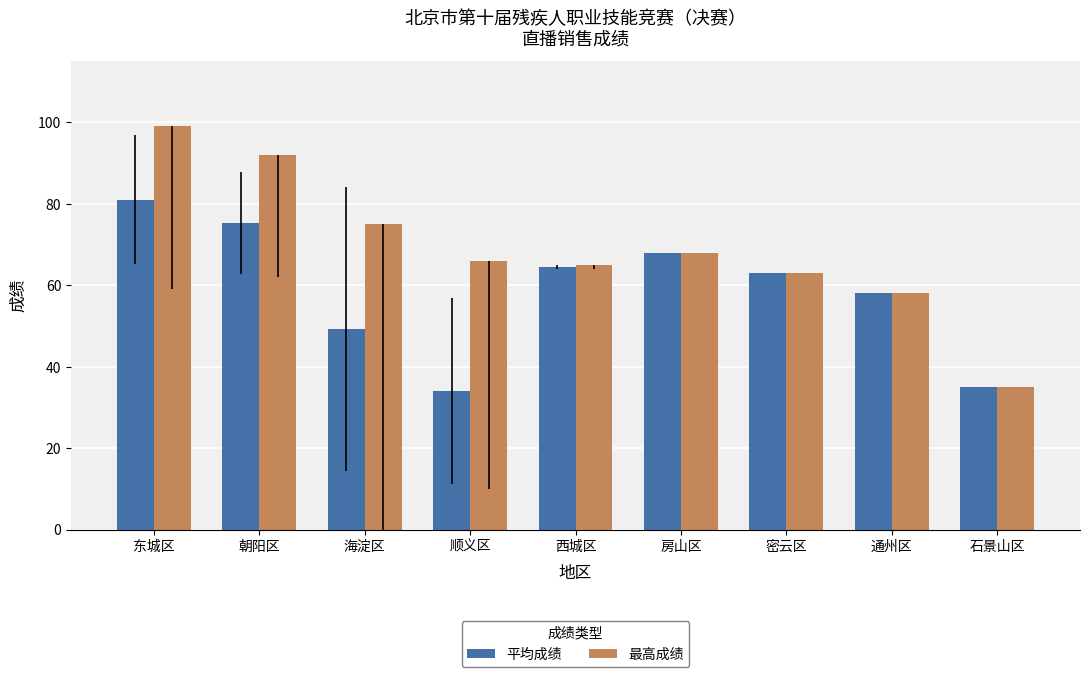

How many groups of bars are there?

9